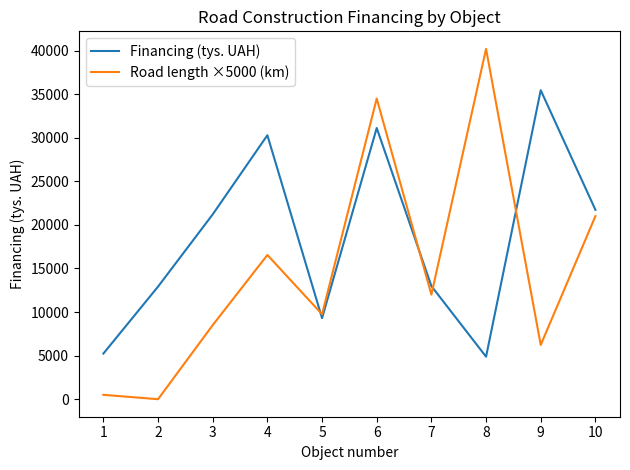

At which category is the sum across all series the highest?

6